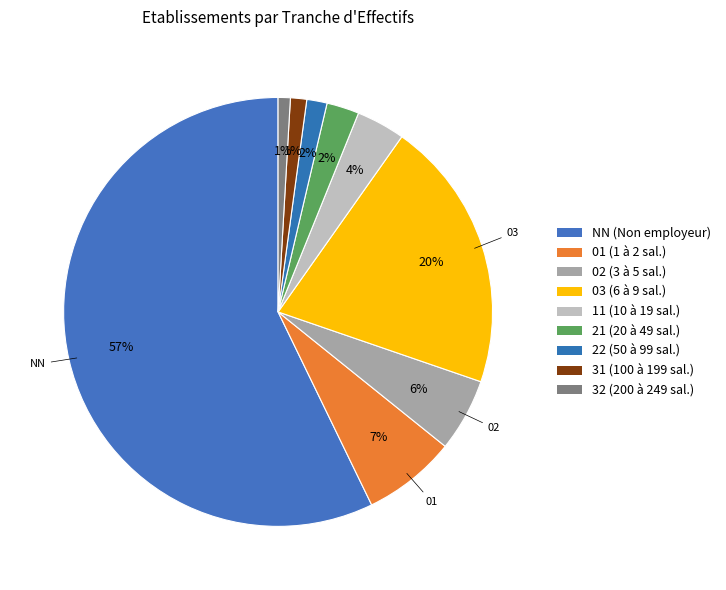

The 11 slice represents 4% of the pie. True or false?

True